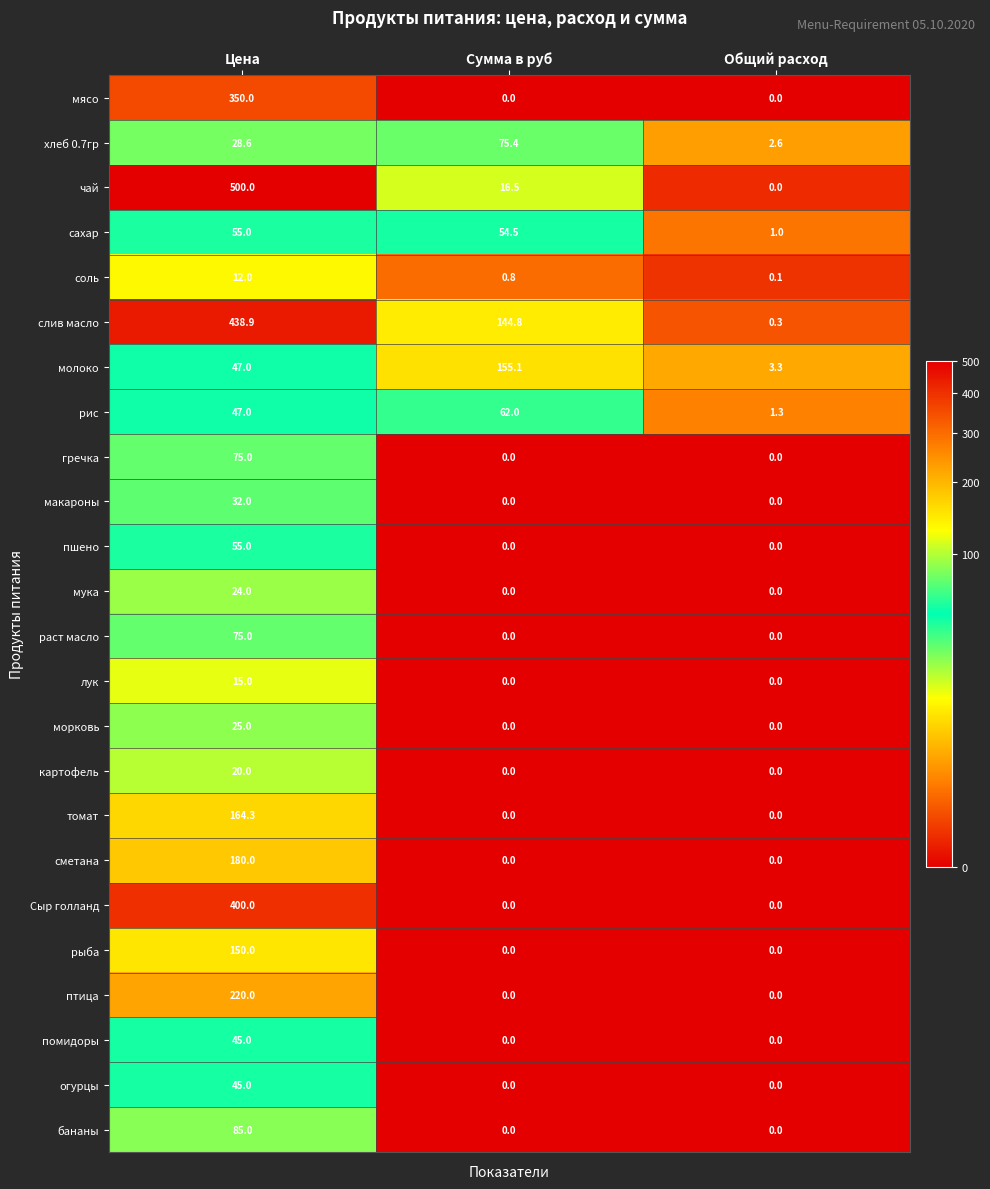

What is the sum of all рыба values?

150.0